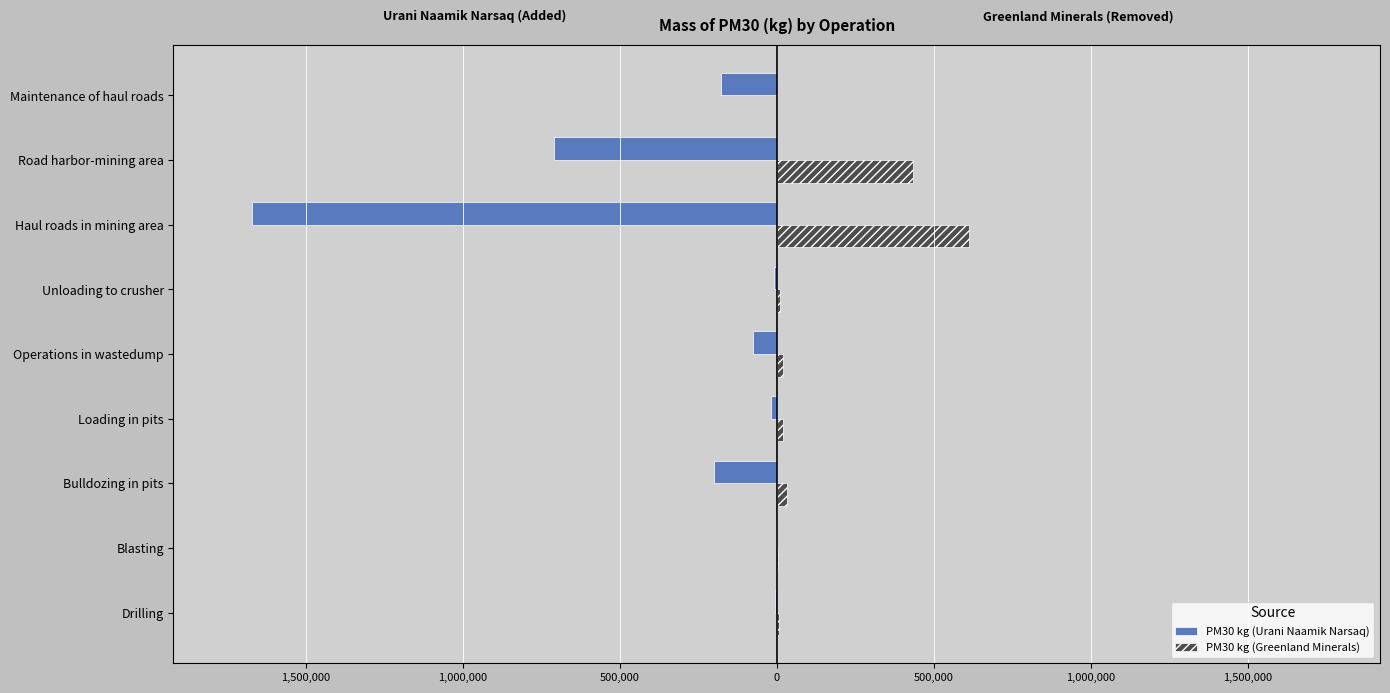

Which series has the widest spread of values?

PM30 kg (Urani Naamik Narsaq)